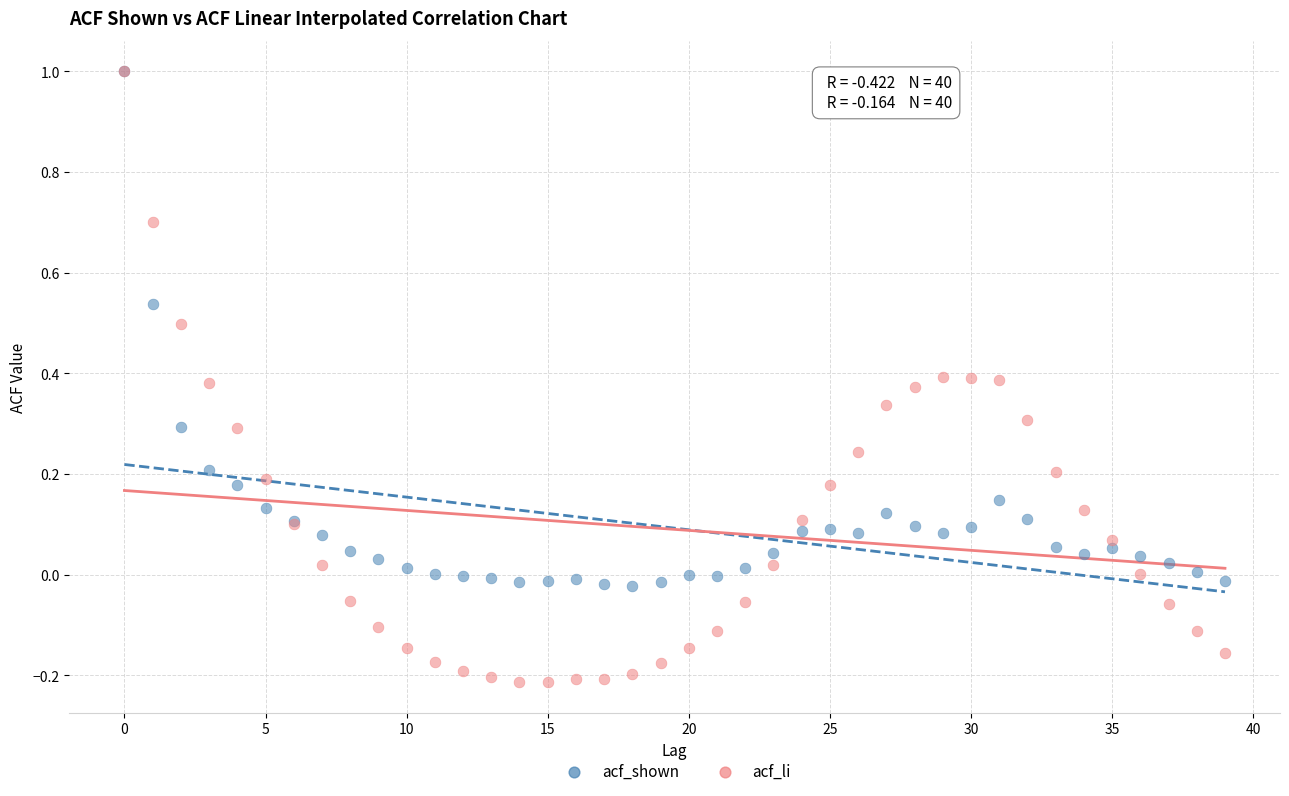

What are all the series names shown in the legend?

acf_shown, acf_li